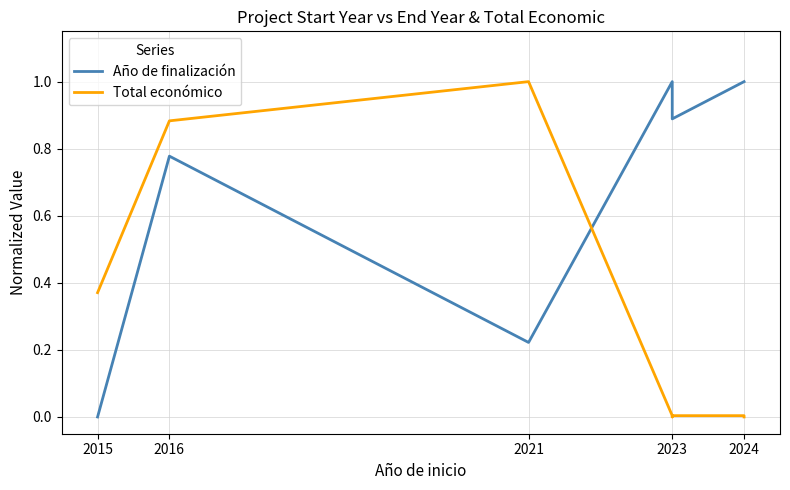

Which series changed the most between 2015 and 2023?

Año de finalización